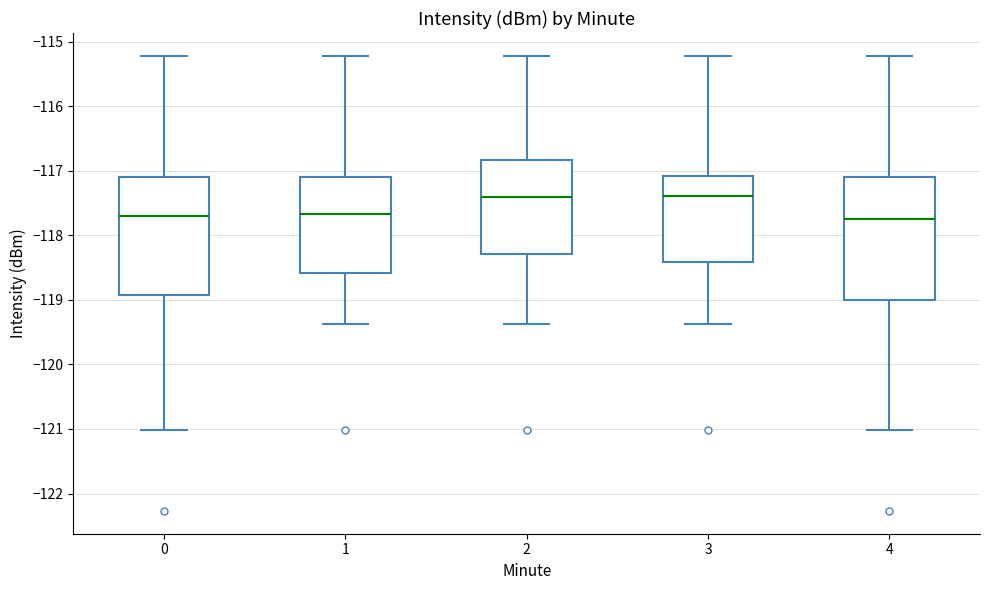

Reading left to right, read every box against the y-axis: the position of its median line, the range the box covers, and the ends of its whiskers. The values are not printed on the chart, so give them approximately, as read against the axis.

0: median -117.7, box -118.9 to -117.1, whiskers -121.0 to -115.2
1: median -117.7, box -118.6 to -117.1, whiskers -119.4 to -115.2
2: median -117.4, box -118.3 to -116.8, whiskers -119.4 to -115.2
3: median -117.4, box -118.4 to -117.1, whiskers -119.4 to -115.2
4: median -117.7, box -119.0 to -117.1, whiskers -121.0 to -115.2